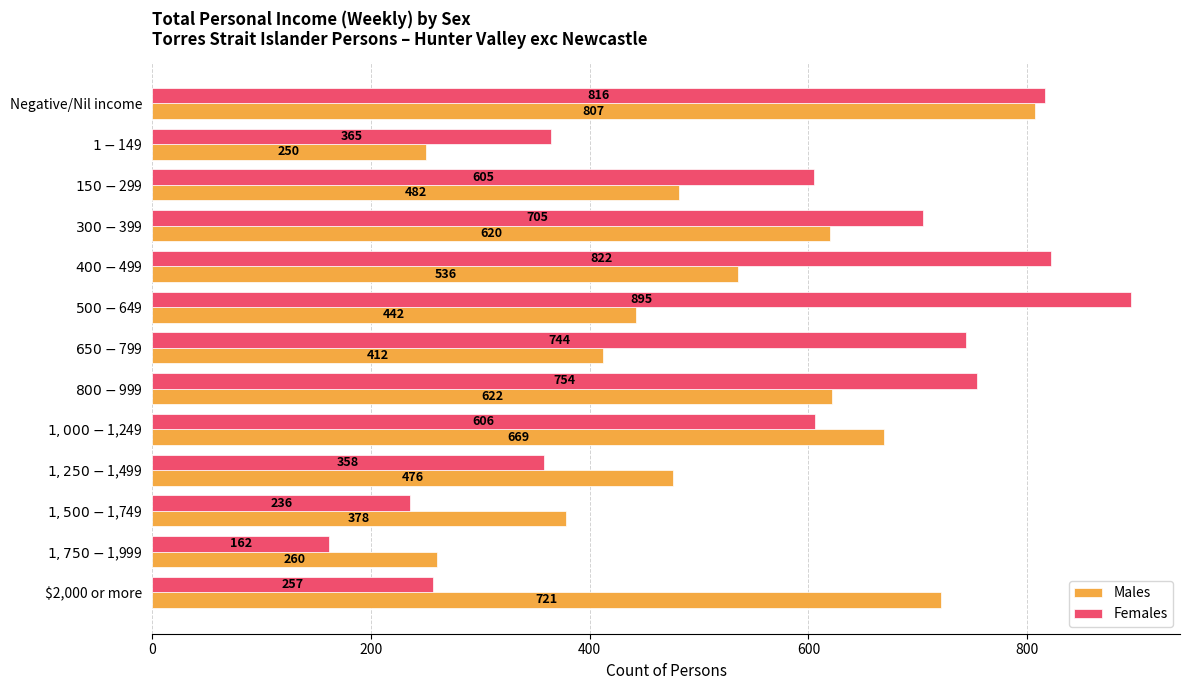

What is the difference between the maximum and minimum values in the Males series?

557